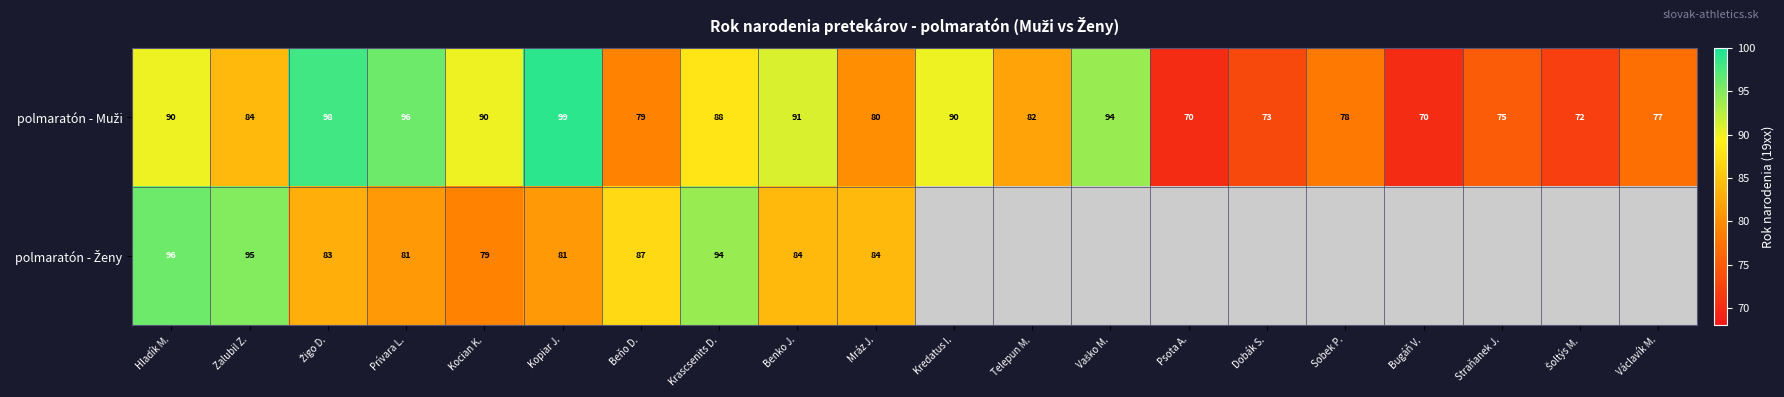

What is the spread (max minus min) of values at Kopiar J.?

18